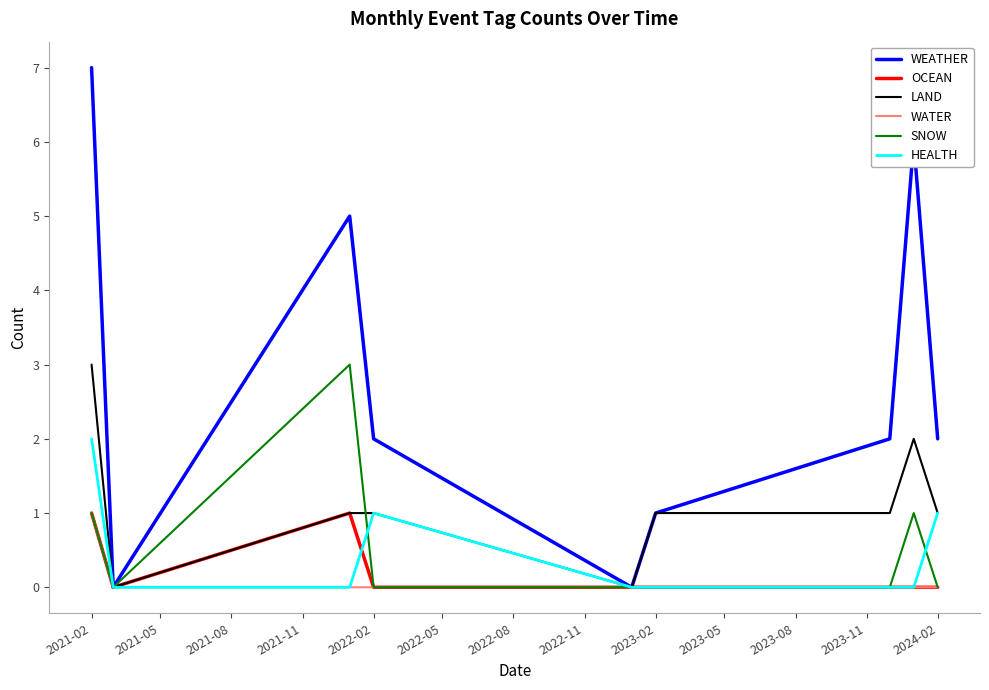

Which series has the largest total across all categories?

WEATHER